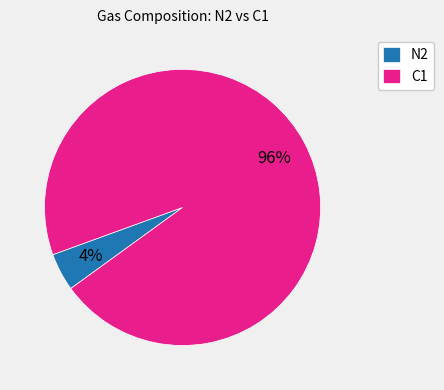

True or false: N2 accounts for 4% of the total.

True